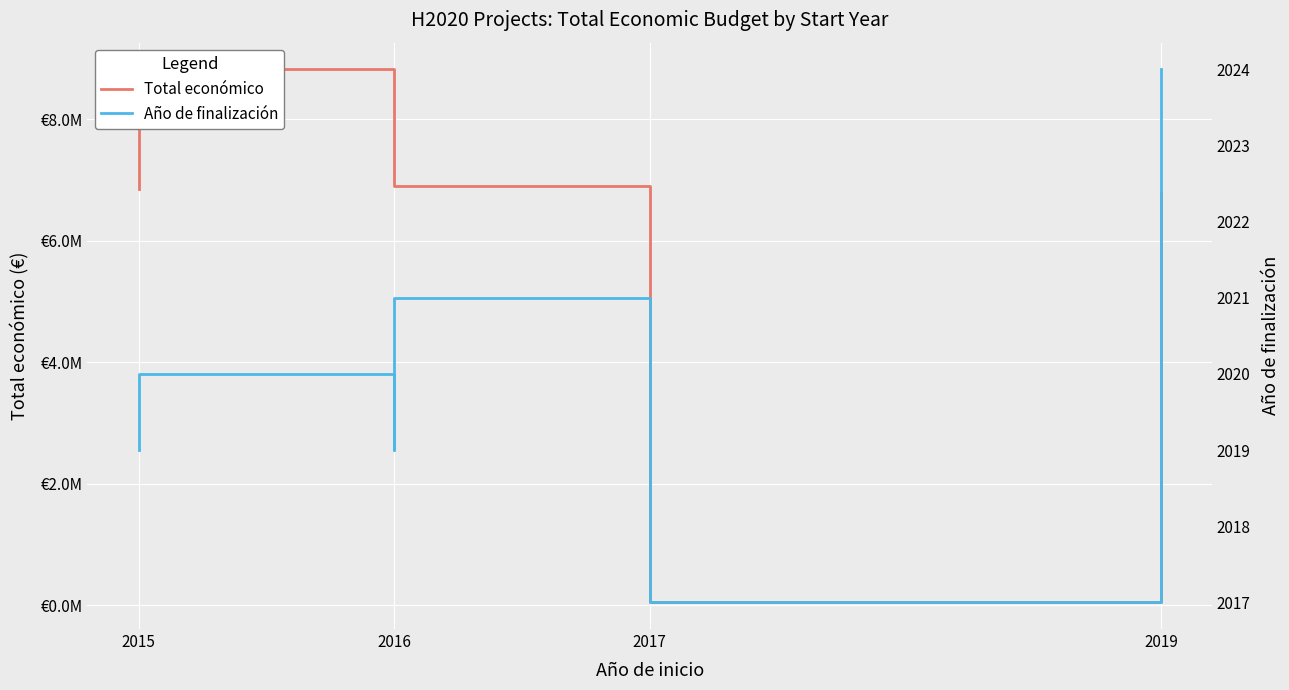

What is the difference between the highest and lowest values at 2015?

6847981